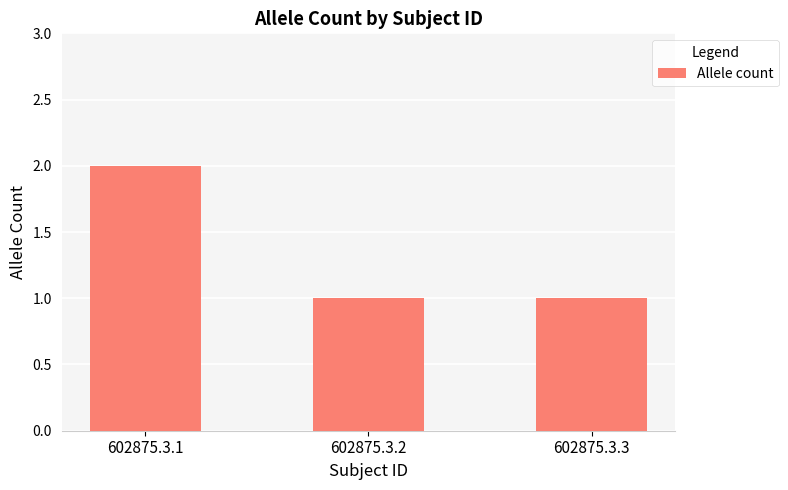

Count the values in the range 1 to 2.

3